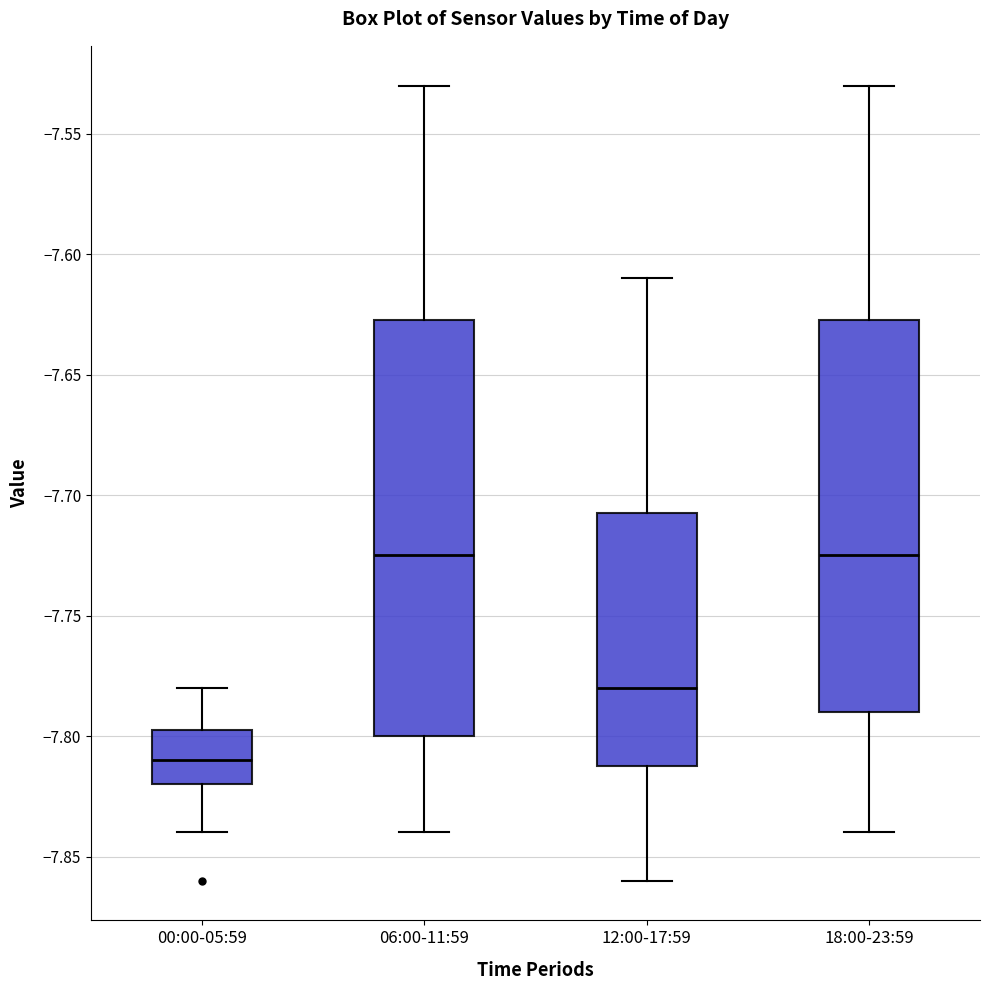

Reading left to right, read every box against the y-axis: the position of its median line, the range the box covers, and the ends of its whiskers. The values are not printed on the chart, so give them approximately, as read against the axis.

00:00-05:59: median -7.810, box -7.820 to -7.795, whiskers -7.840 to -7.780
06:00-11:59: median -7.725, box -7.800 to -7.625, whiskers -7.840 to -7.530
12:00-17:59: median -7.780, box -7.810 to -7.705, whiskers -7.860 to -7.610
18:00-23:59: median -7.725, box -7.790 to -7.625, whiskers -7.840 to -7.530